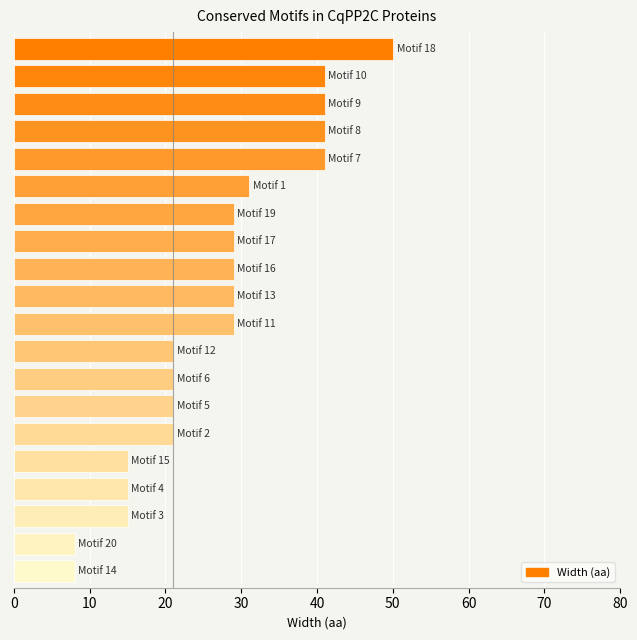

What is the difference between the second highest and minimum values?

33